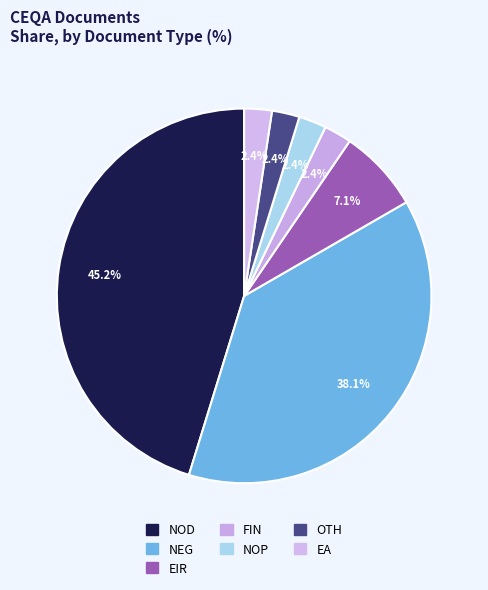

How many segments does this pie chart have?

7